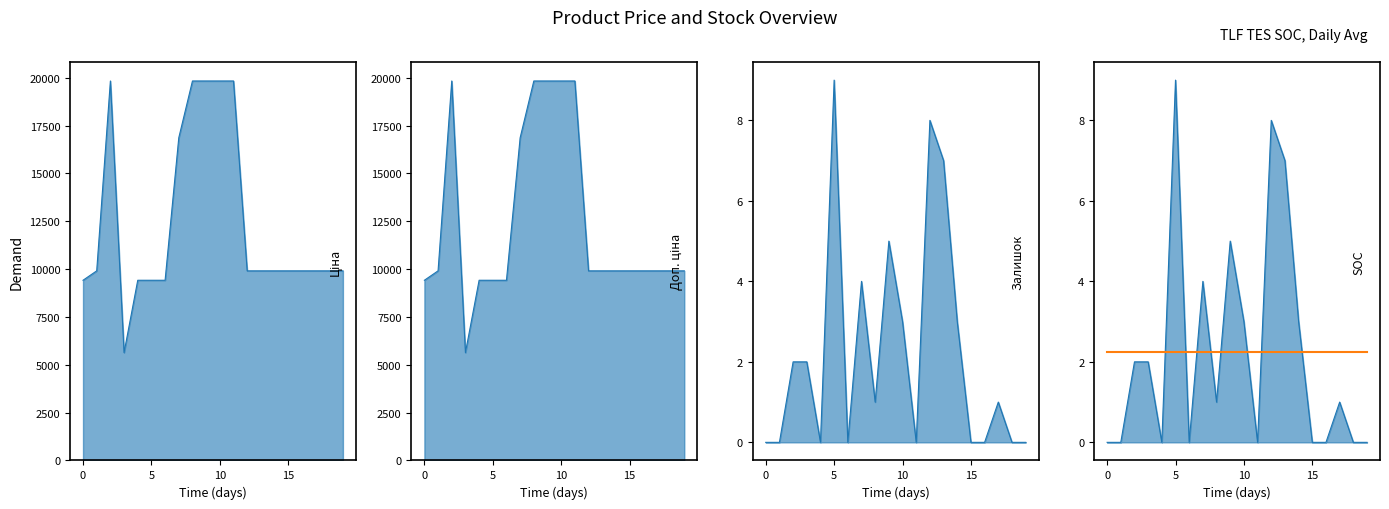

Rank the series by their maximum value, from lowest to highest.

Залишок, Ціна, Доп. ціна